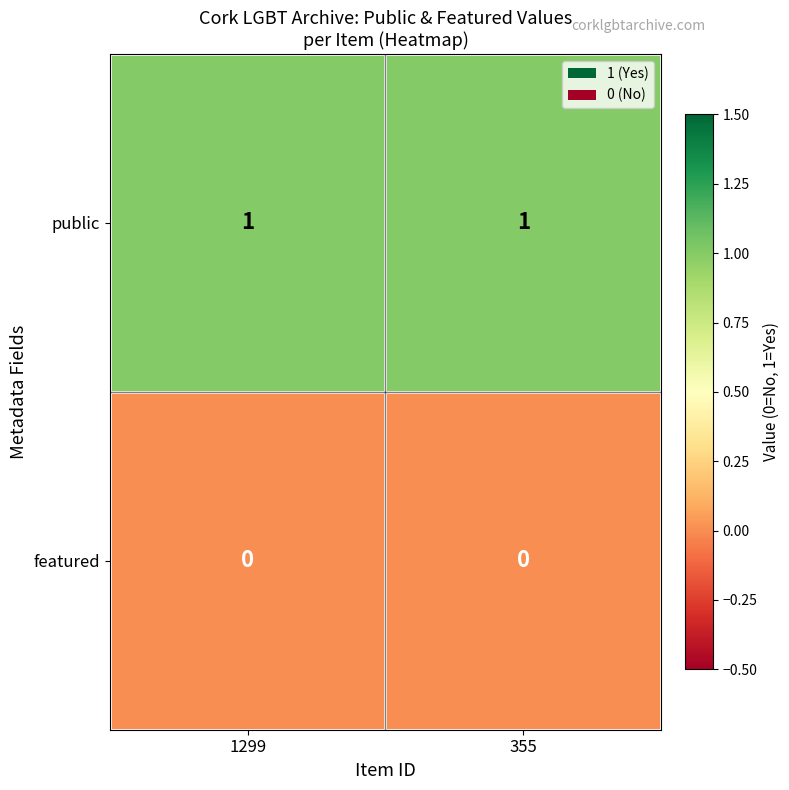

Rank the series at 355 from highest to lowest value.

public, featured